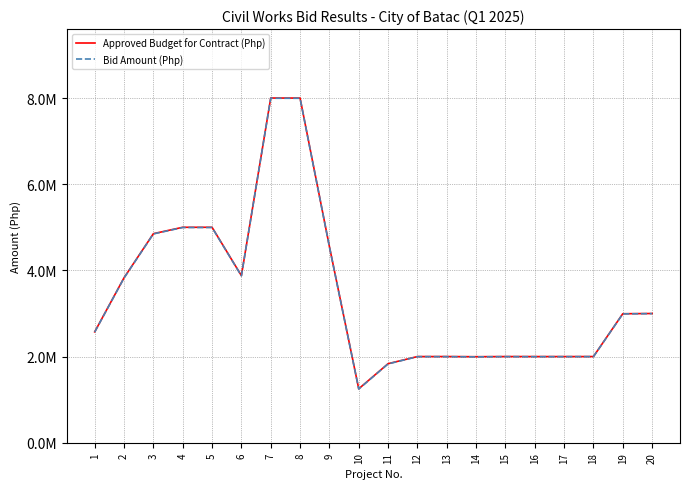

Which series has the largest total across all categories?

Approved Budget for Contract (Php)